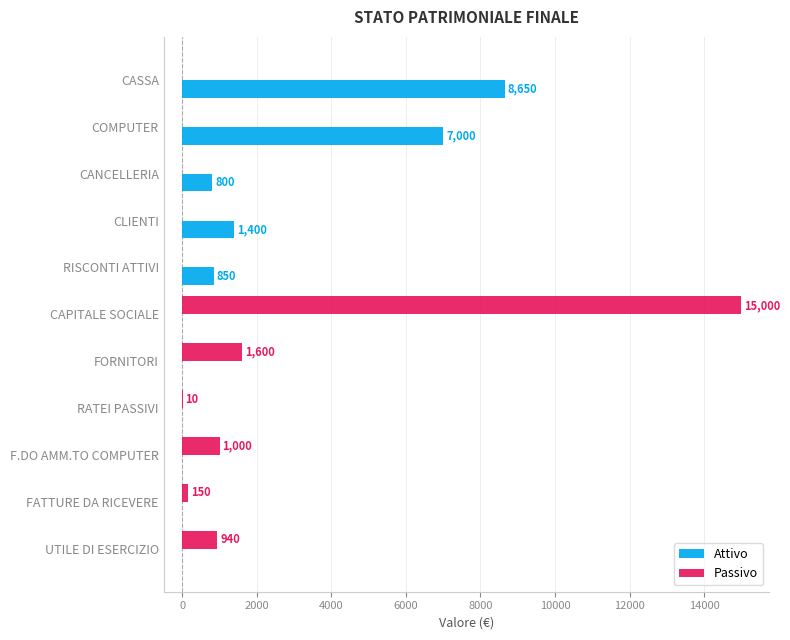

At which label is Passivo closest to 7500?

FORNITORI